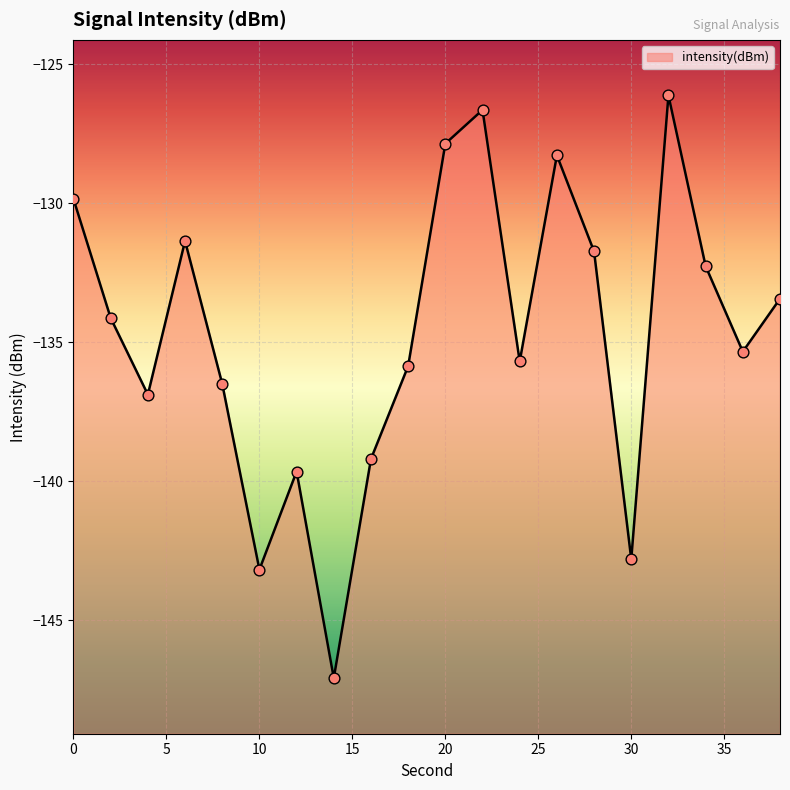

Between 2 and 14, which is larger?

2